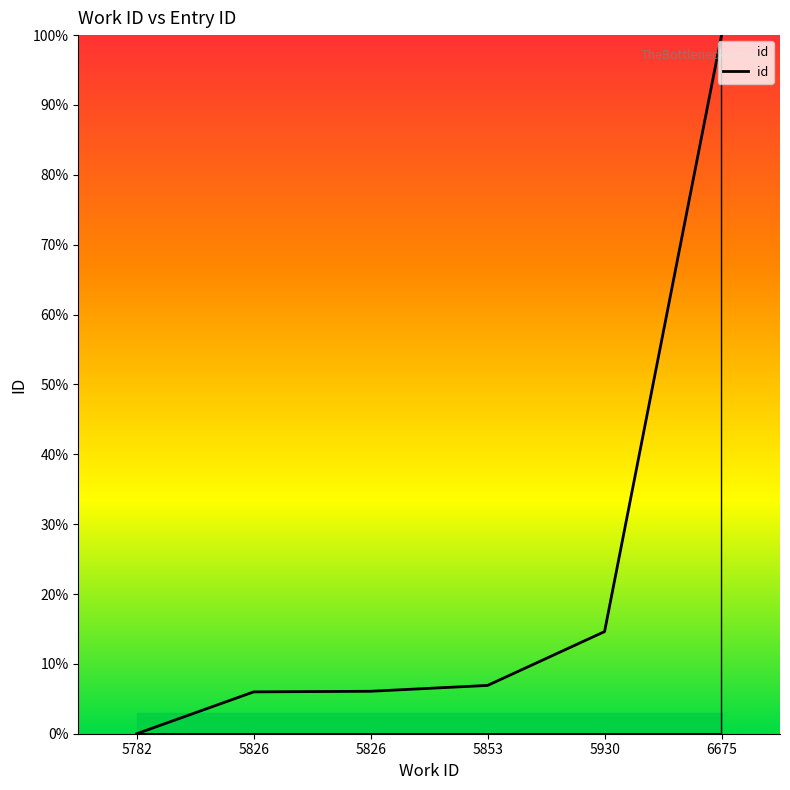

Which label corresponds to the largest value in the chart?

6675